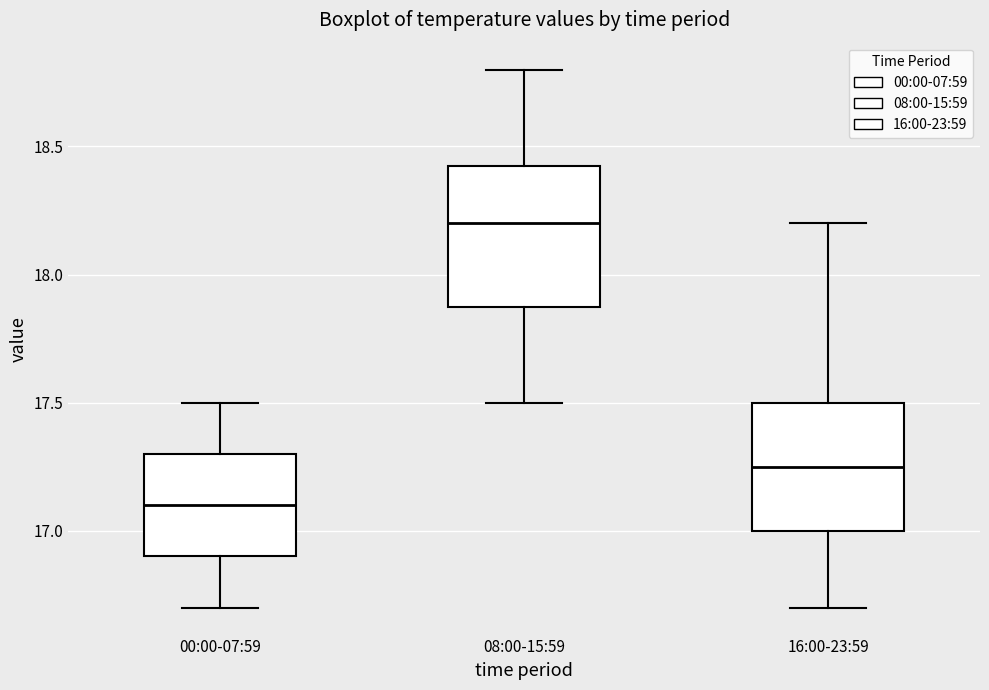

Where does the upper whisker of the box for 00:00-07:59 end on the y-axis? The values are not printed on the chart, so give them approximately, as read against the axis.

17.50